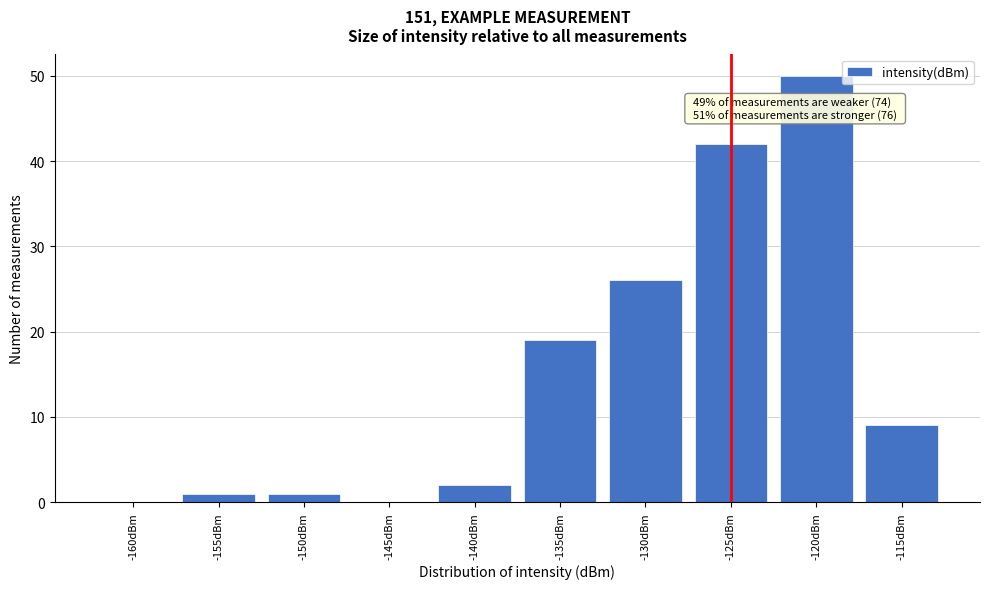

Reading left to right, extract all data points from this chart.

-160dBm=0	-155dBm=1	-150dBm=1	-145dBm=0	-140dBm=2	-135dBm=19	-130dBm=26	-125dBm=42	-120dBm=50	-115dBm=9